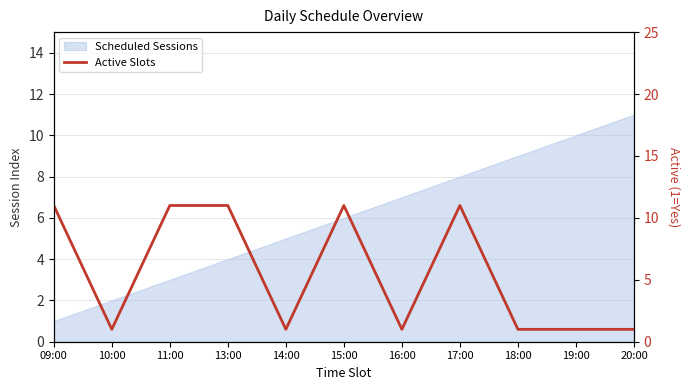

Which label corresponds to the largest value in the chart?

09:00